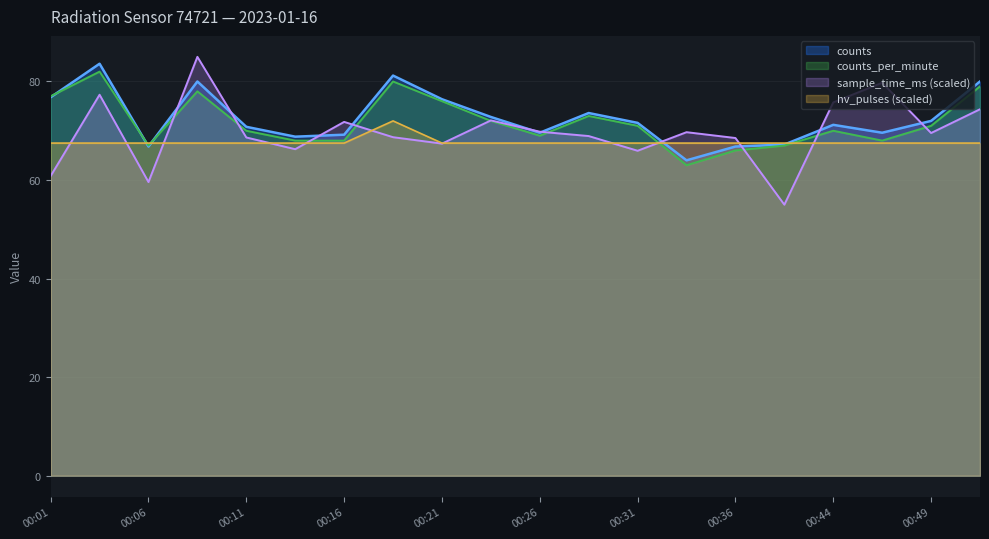

Which series has the widest spread of values?

sample_time_ms (scaled)